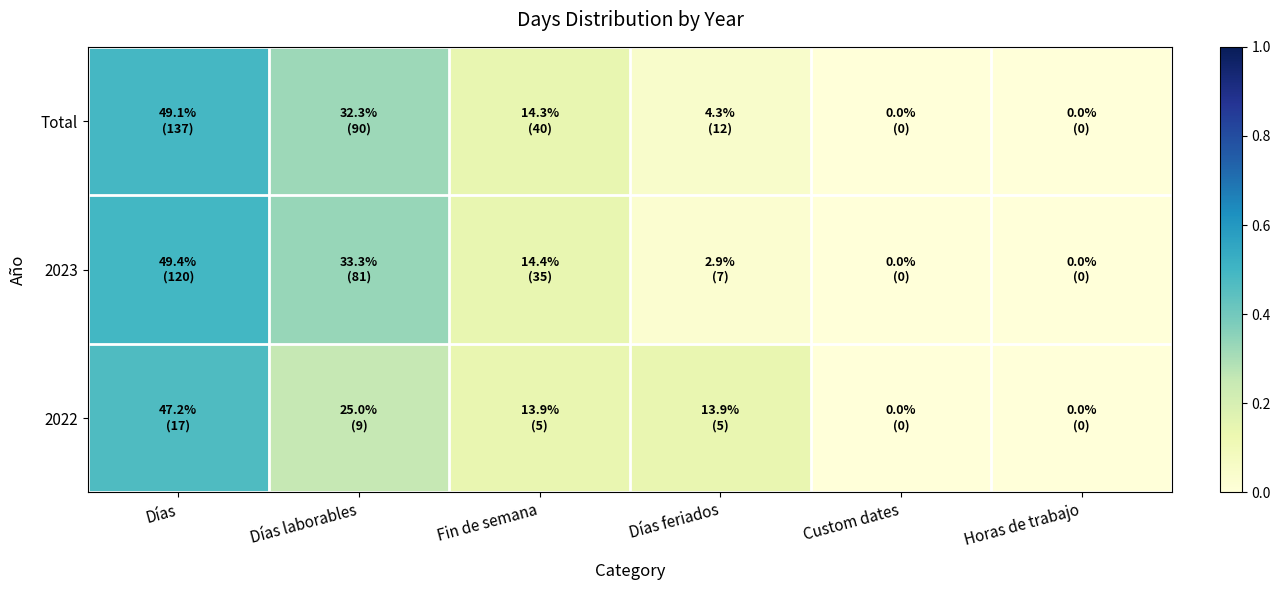

Reading left to right, extract all data points from this chart.

2022: Días=0.5	Días laborables=0.2	Fin de semana=0.1	Días feriados=0.1	Custom dates=0.0	Horas de trabajo=0.0
2023: Días=0.5	Días laborables=0.3	Fin de semana=0.1	Días feriados=0.0	Custom dates=0.0	Horas de trabajo=0.0
Total: Días=0.5	Días laborables=0.3	Fin de semana=0.1	Días feriados=0.0	Custom dates=0.0	Horas de trabajo=0.0